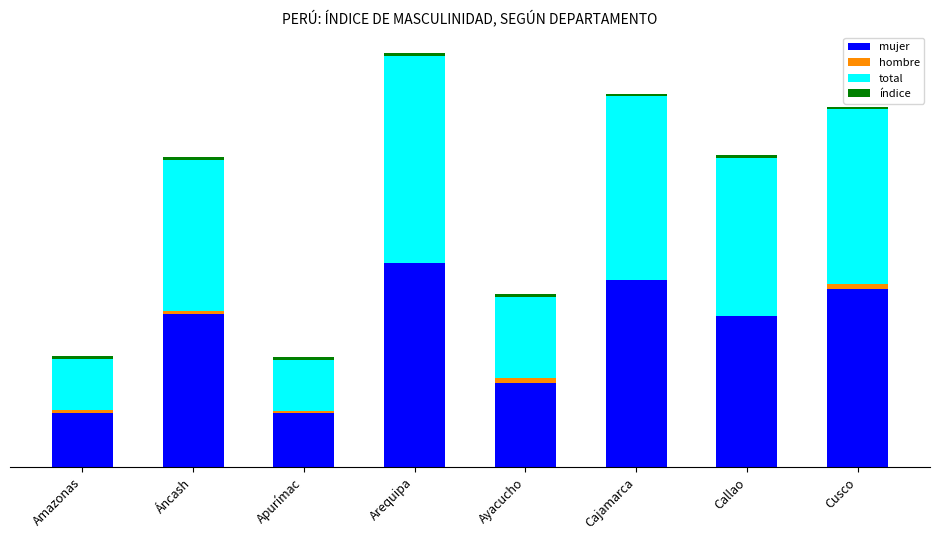

Which category has the highest value in the hombre series?

Ayacucho